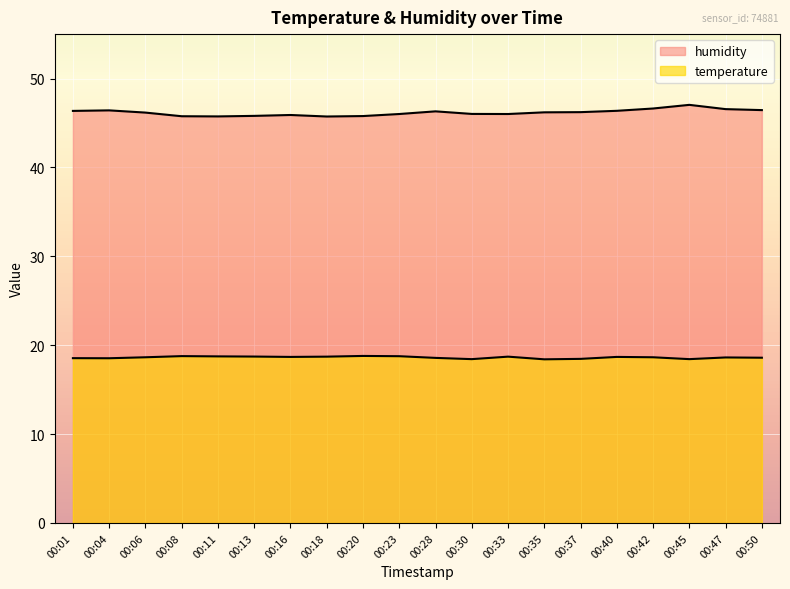

In temperature, how many points are lower than both neighbors (excluding endpoints)?

5